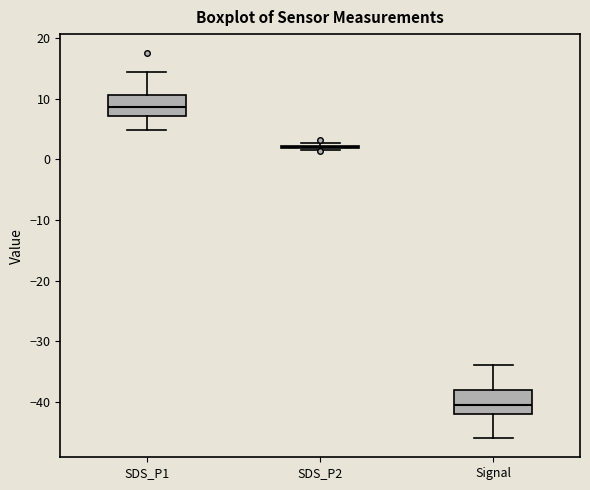

Reading left to right, transcribe this box plot: for each box, give where its median line is, the range the box spans, and where its two whiskers end, as read against the y-axis. The values are not printed on the chart, so give them approximately, as read against the axis.

SDS_P1: median 9, box 7 to 11, whiskers 5 to 14
SDS_P2: box collapsed to a line at 2, whiskers 2 to 3
Signal: median -40, box -42 to -38, whiskers -46 to -34